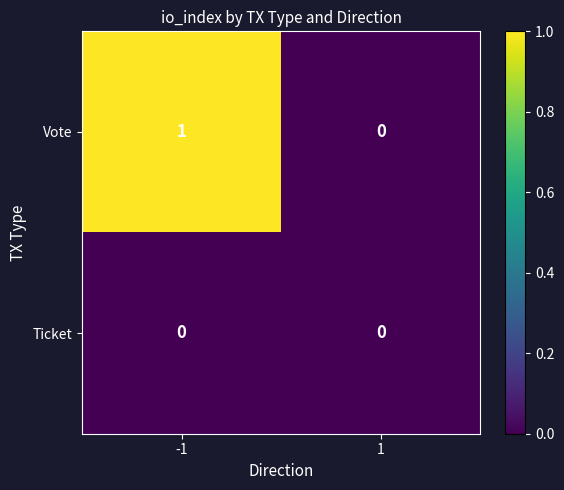

Which series changed the most between -1 and 1?

Vote